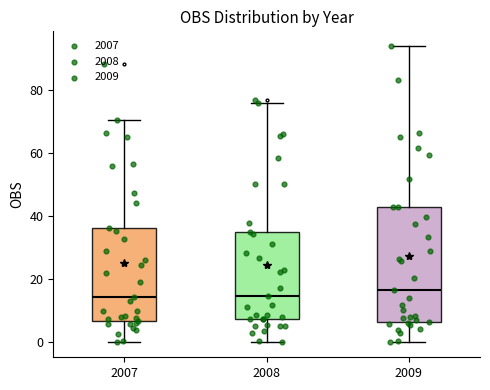

Where does the lower whisker of the box at x = 2008 end on the y-axis? The values are not printed on the chart, so give them approximately, as read against the axis.

0